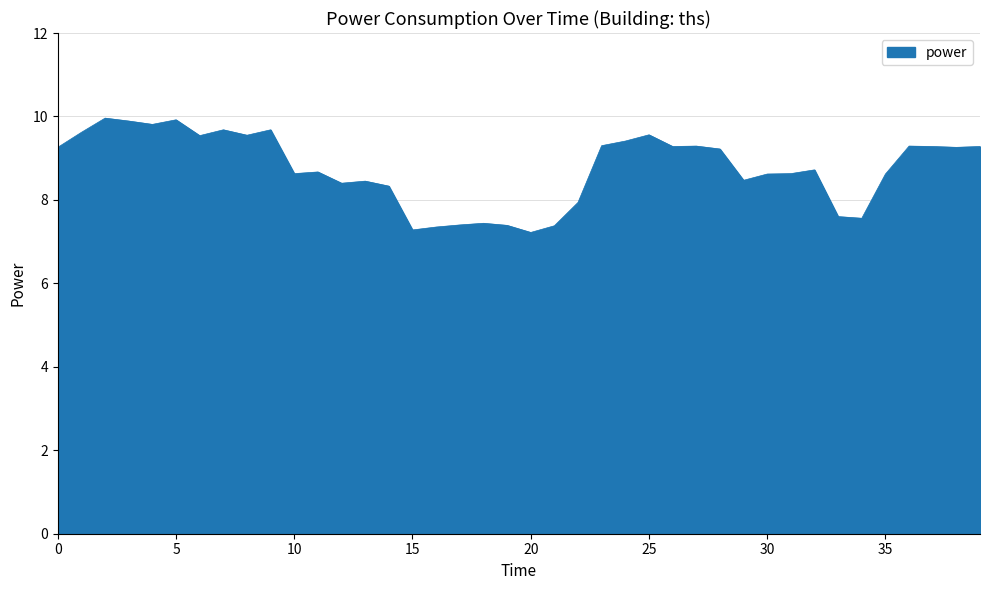

What is the smallest value displayed?

7.2